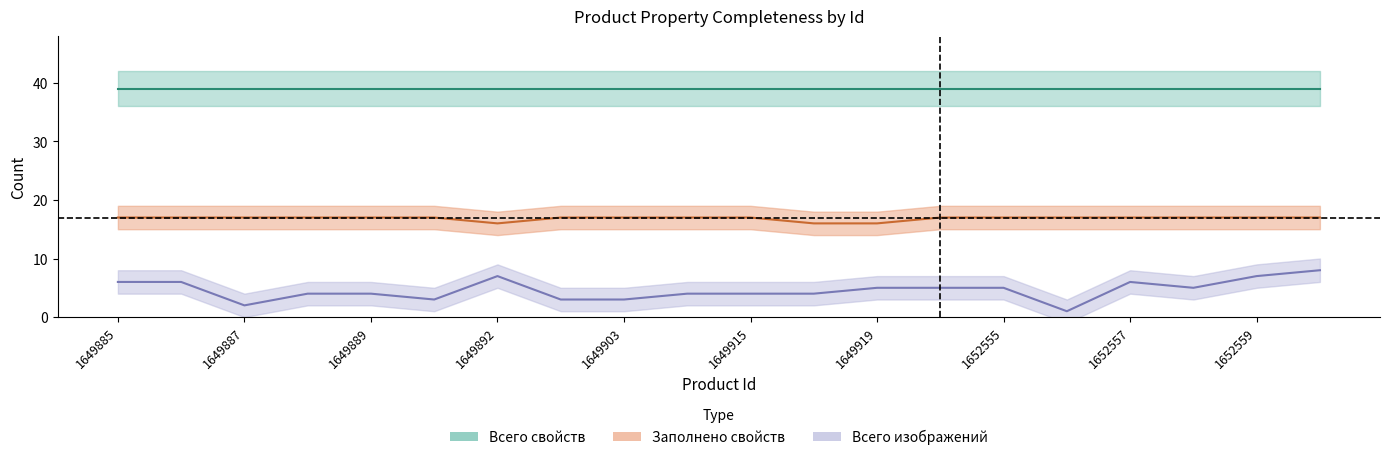

Which category has the highest value across all series?

1649885